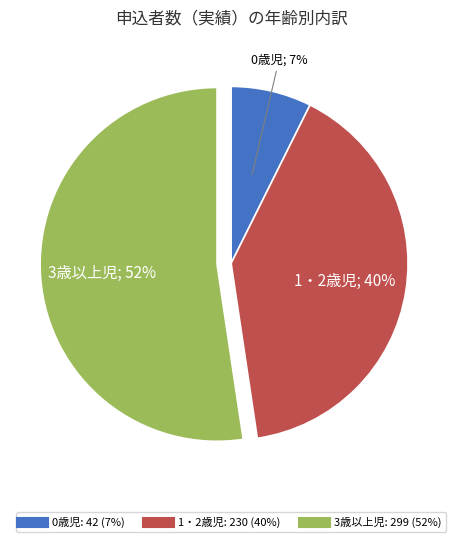

How many slices are in this pie chart?

3